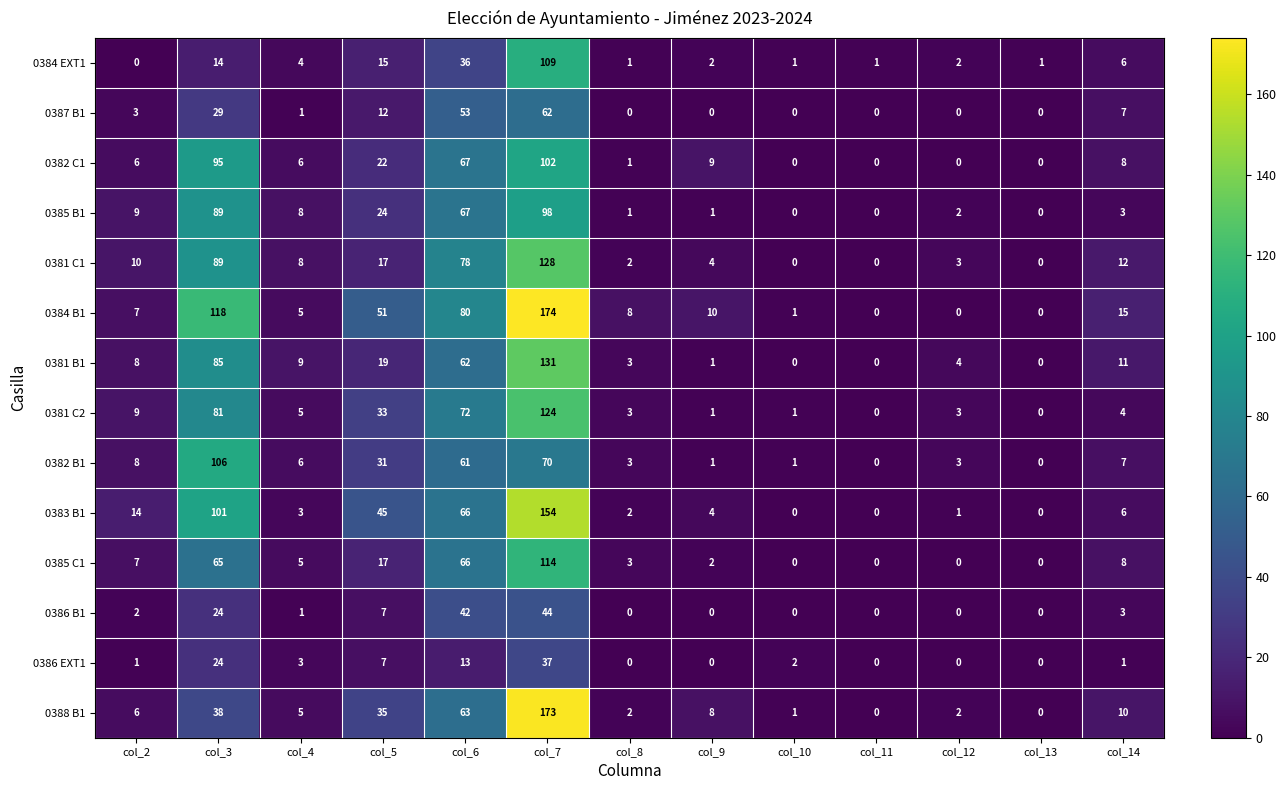

What is the average value of the 0383 B1 series?

30